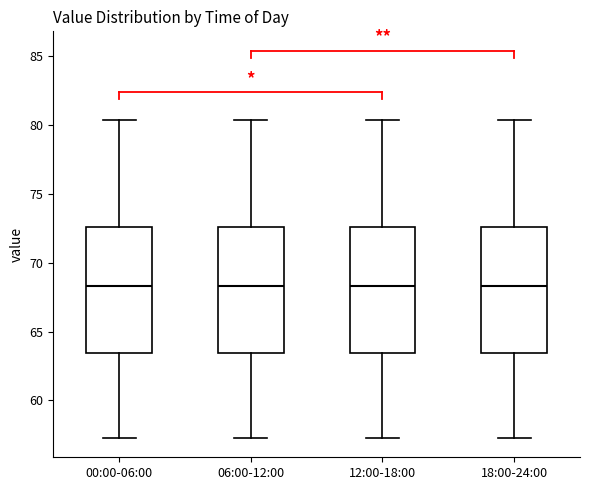

Where does the upper whisker of the box for 12:00-18:00 end on the y-axis? The values are not printed on the chart, so give them approximately, as read against the axis.

80.5